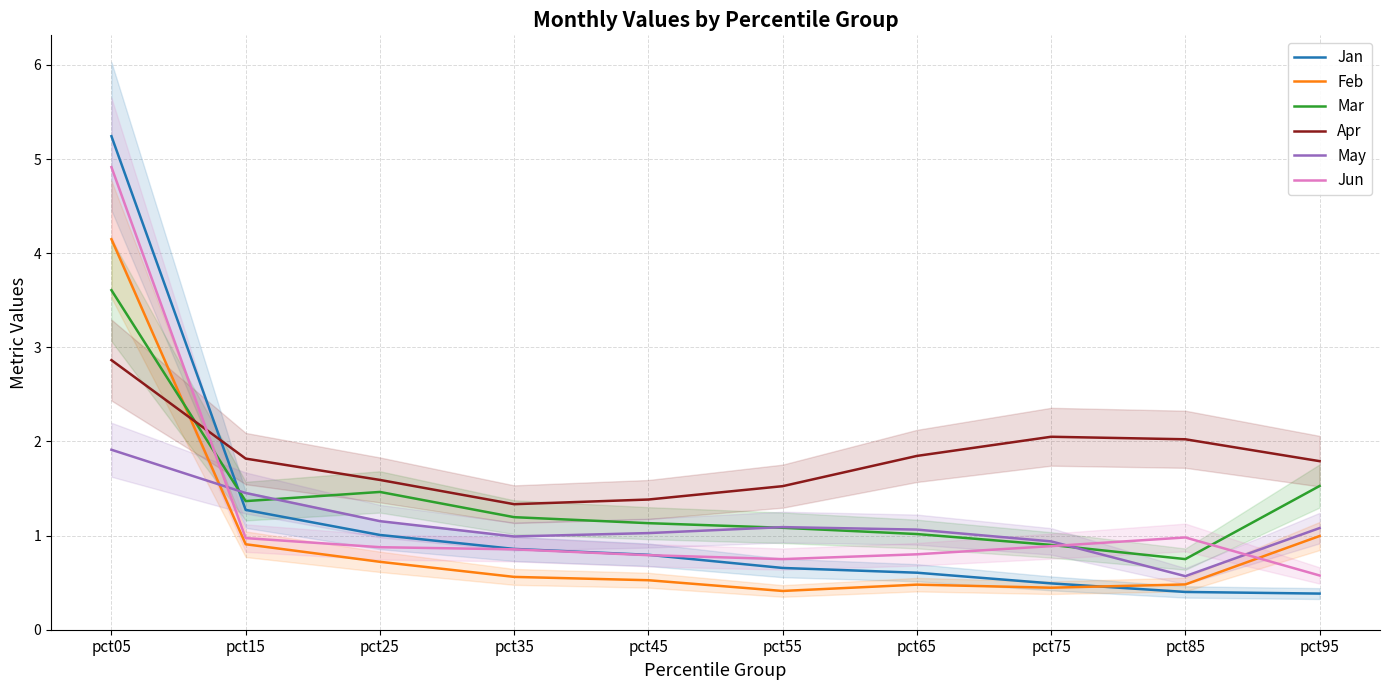

What is the difference between the maximum and minimum values in the Jun series?

4.3